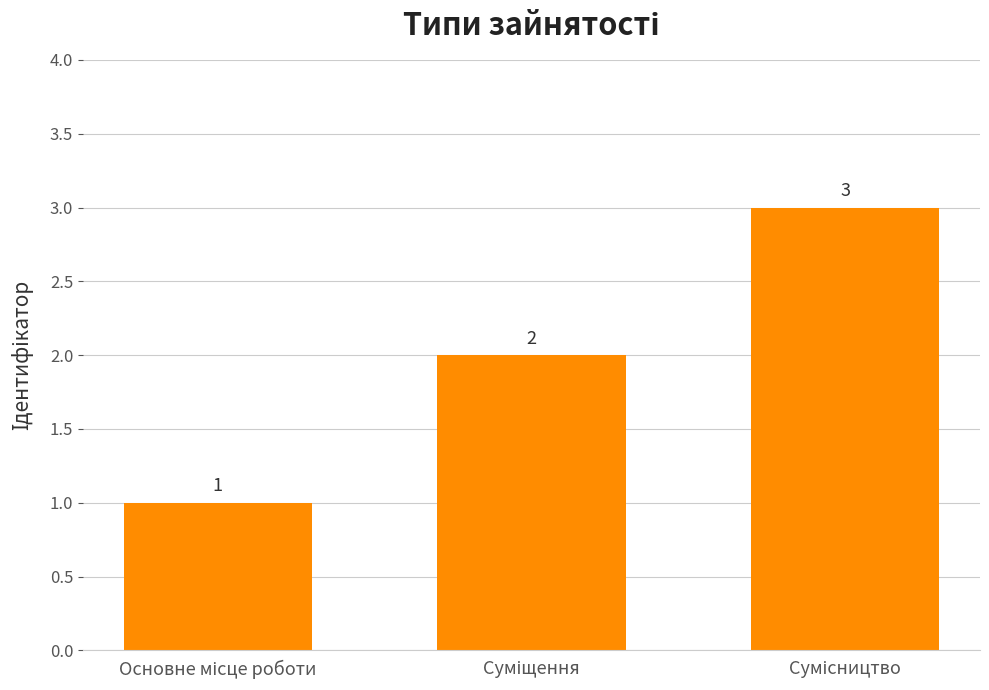

What is the maximum value shown in the chart?

3